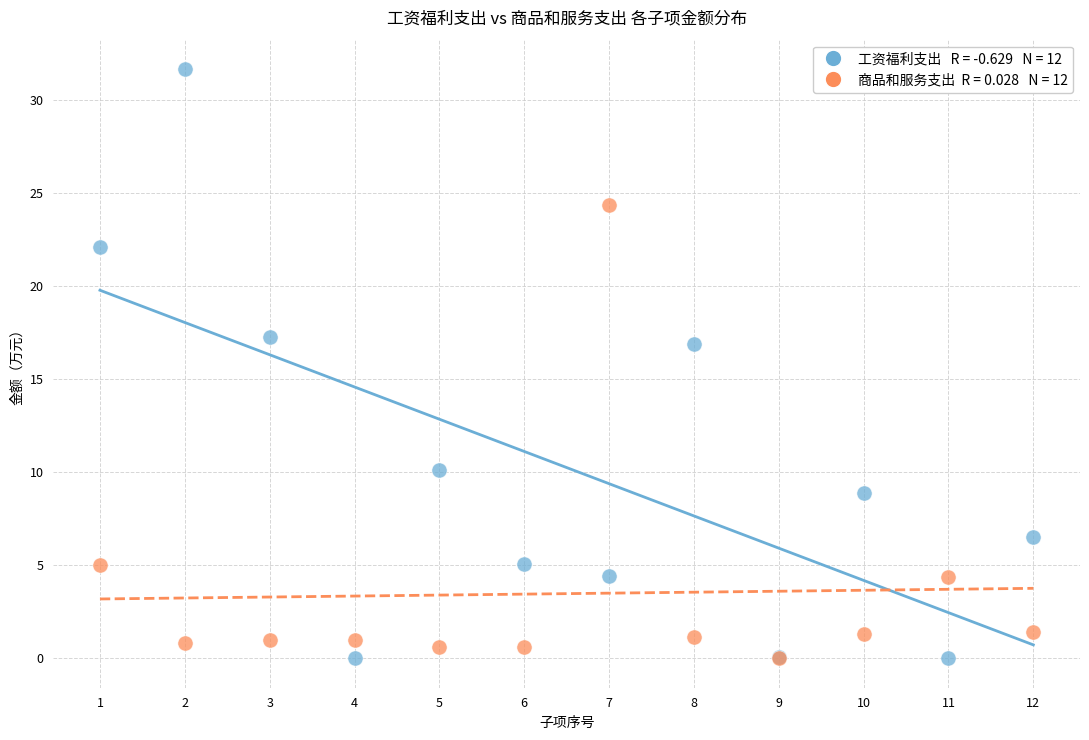

Across all series, what Y value is closest to 15?

16.9